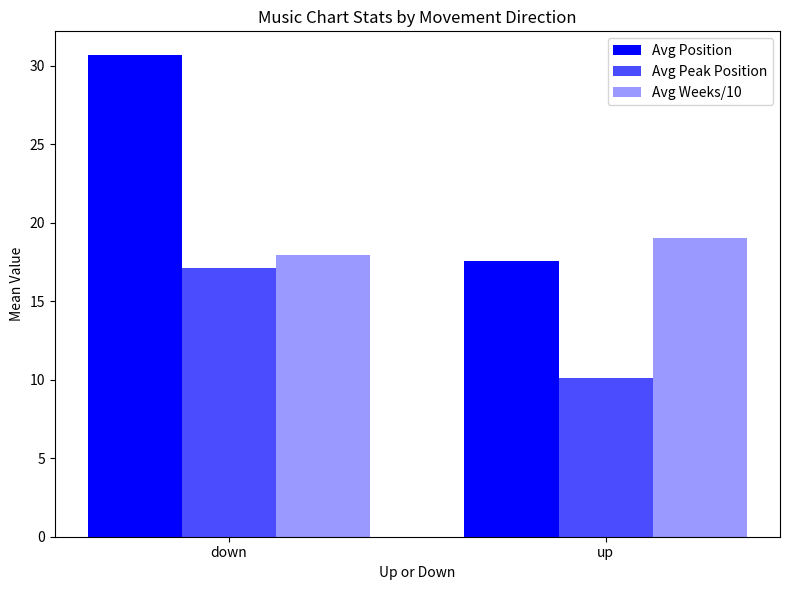

The Avg Position series shows 30.2 at up. True or false?

False